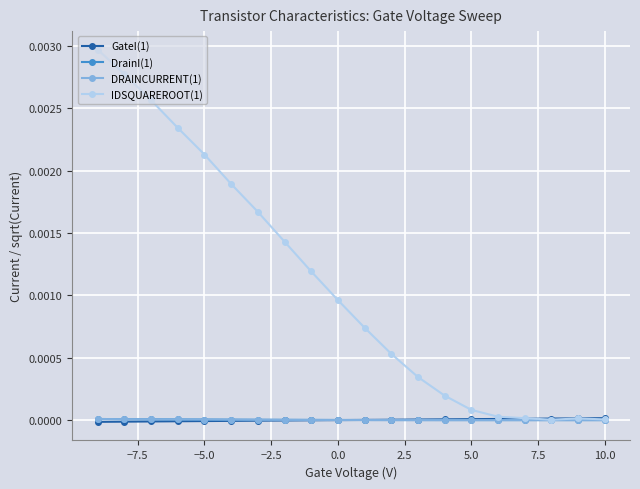

True or false: DRAINCURRENT(1) has a value of 0.0 at 0.0.

True